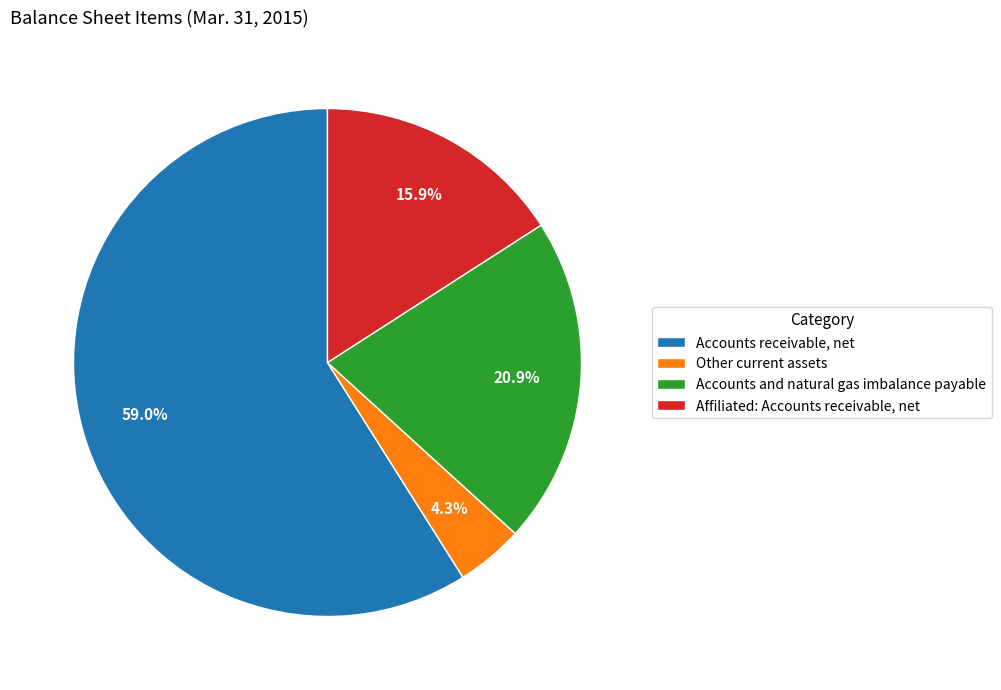

Does any single category account for the majority?

Yes